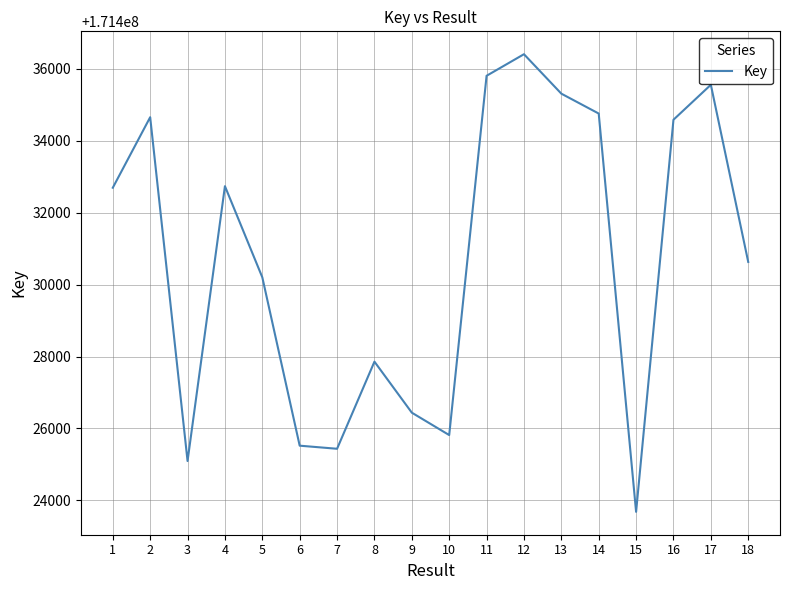

How many distinct data groups are displayed?

1